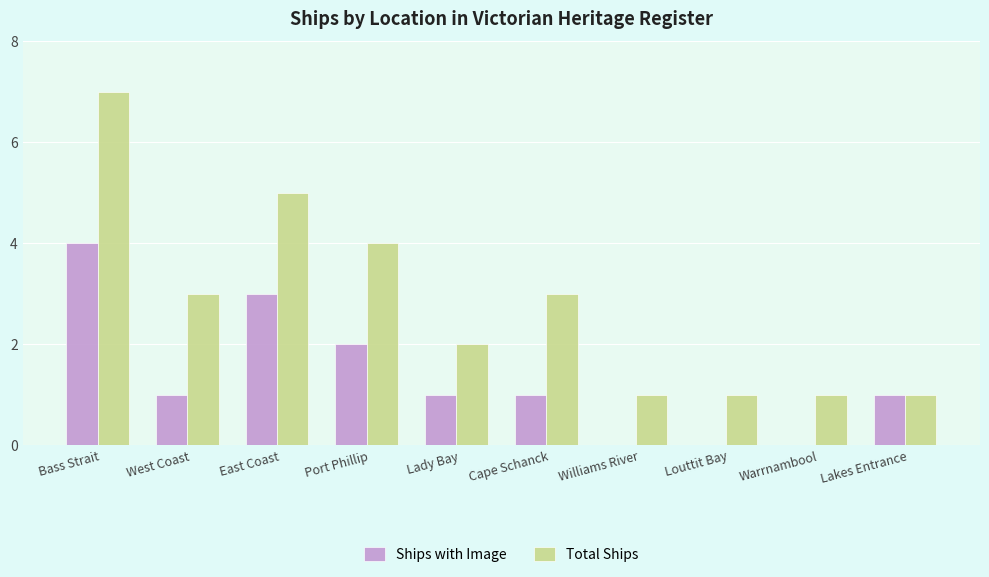

The Ships with Image series shows 2 at Lady Bay. True or false?

False